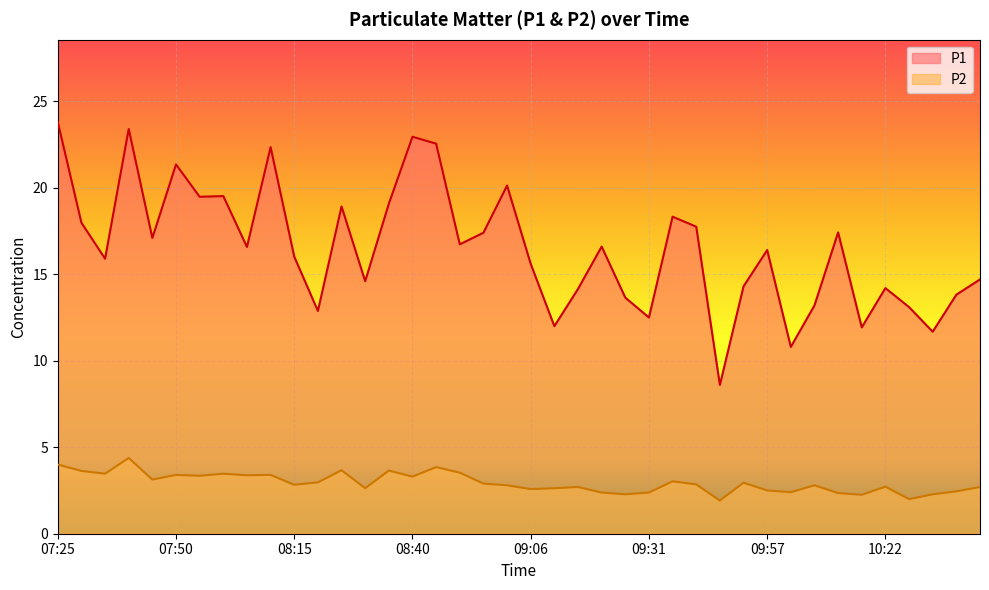

Reading left to right, transcribe all the data shown in this chart.

P1: 23.8	18.0	15.9	23.4	17.1	21.4	19.5	19.5	16.6	22.4	16.0	12.9	18.9	14.6	19.1	22.9	22.6	16.7	17.4	20.1	15.6	12.0	14.2	16.6	13.7	12.5	18.3	17.8	8.6	14.3	16.4	10.8	13.2	17.4	11.9	14.2	13.1	11.7	13.8	14.7
P2: 4.0	3.6	3.5	4.4	3.1	3.4	3.4	3.5	3.4	3.4	2.8	3.0	3.7	2.6	3.6	3.3	3.9	3.5	2.9	2.8	2.6	2.6	2.7	2.4	2.3	2.4	3.0	2.9	1.9	3.0	2.5	2.4	2.8	2.4	2.2	2.7	2.0	2.3	2.5	2.7